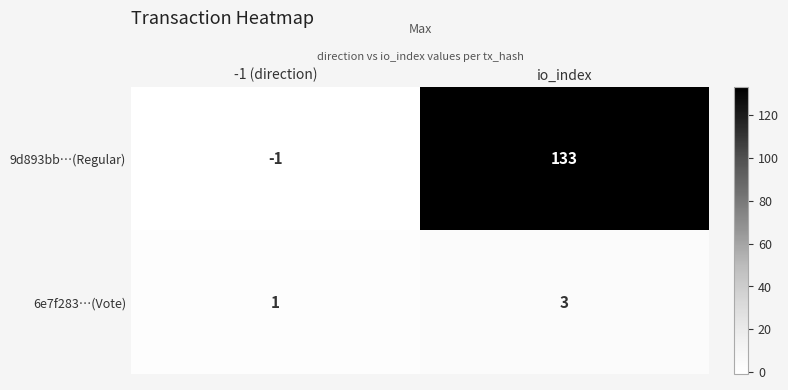

What is the sum of all 9d893bb…(Regular) values?

132